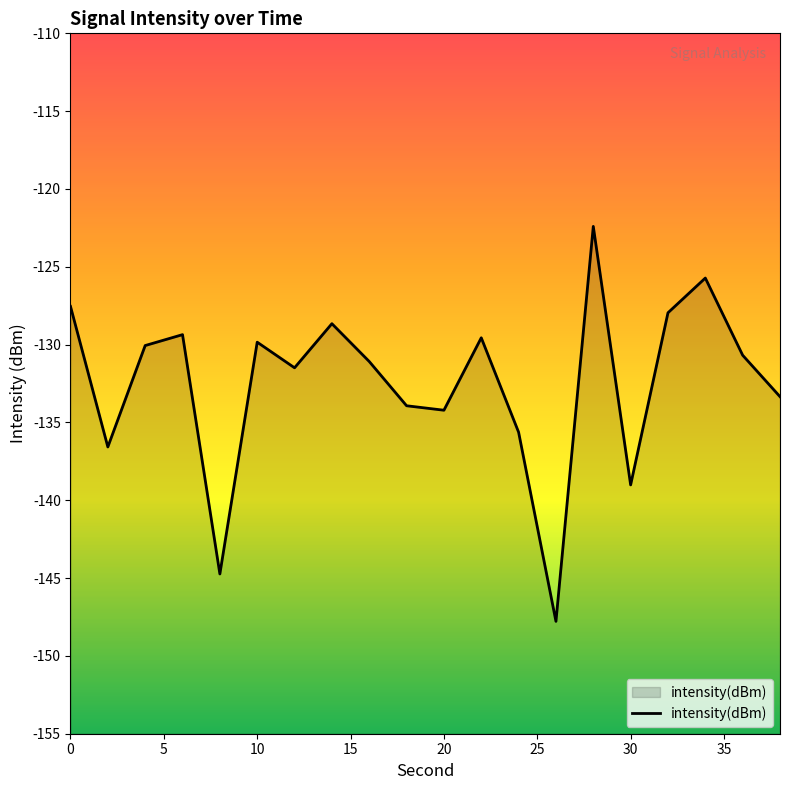

What is the minimum value shown in the chart?

-147.8